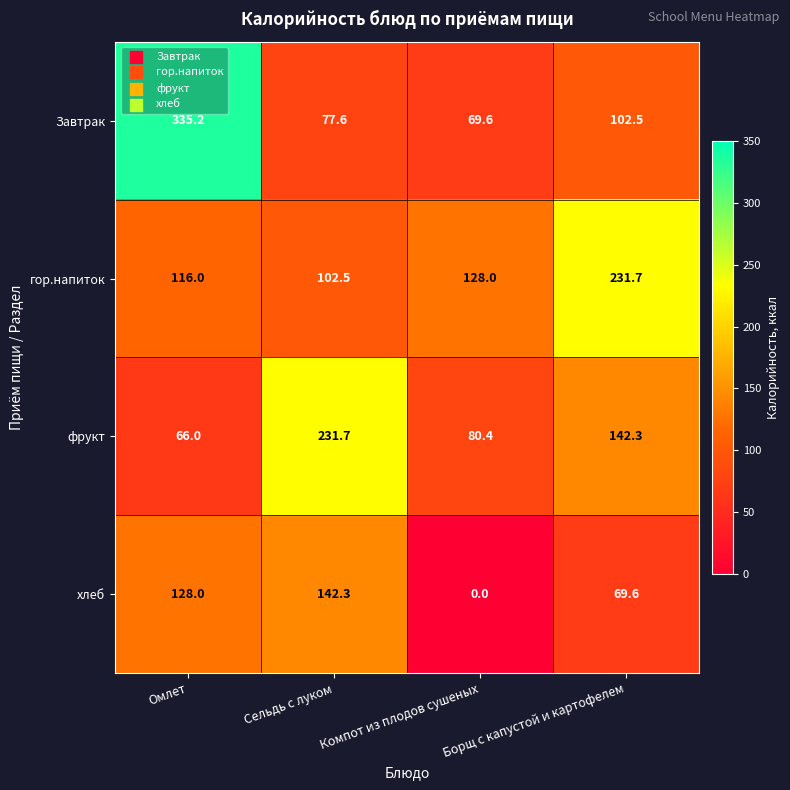

What is the total value across all series at Компот из плодов сушеных?

278.0